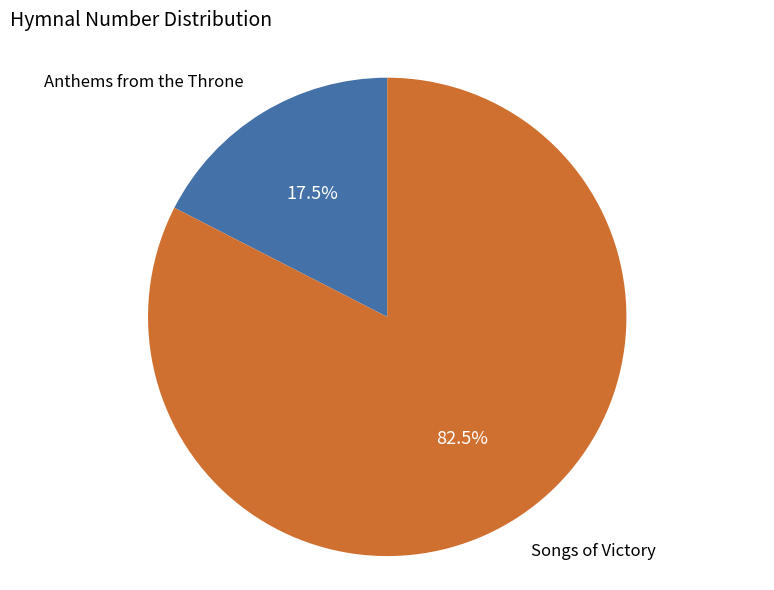

Is there any slice that represents more than half of the pie?

Yes